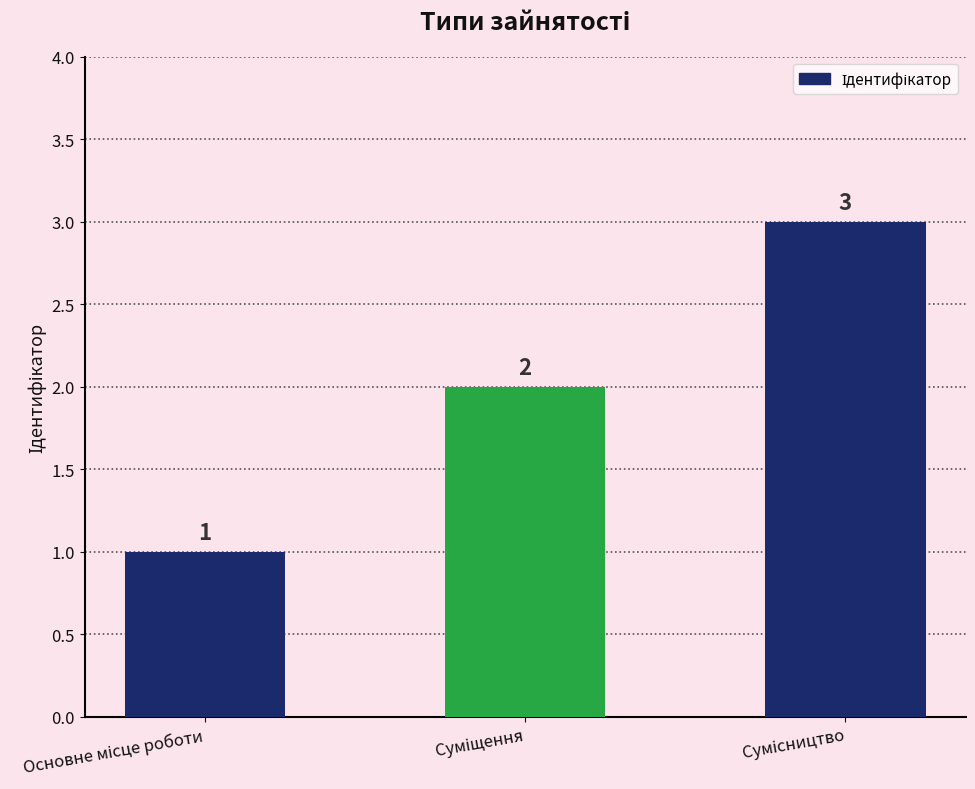

How many data points does each series have?

3